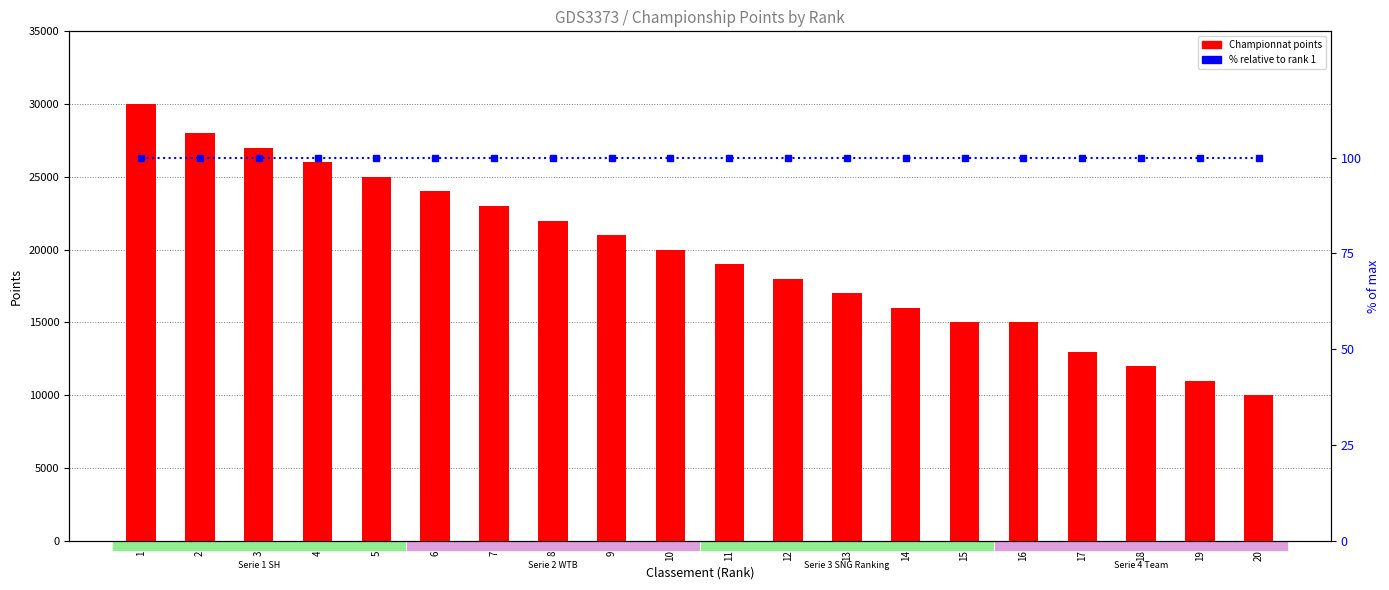

What is the value of the Championnat bar at the 9th from the left?

21000